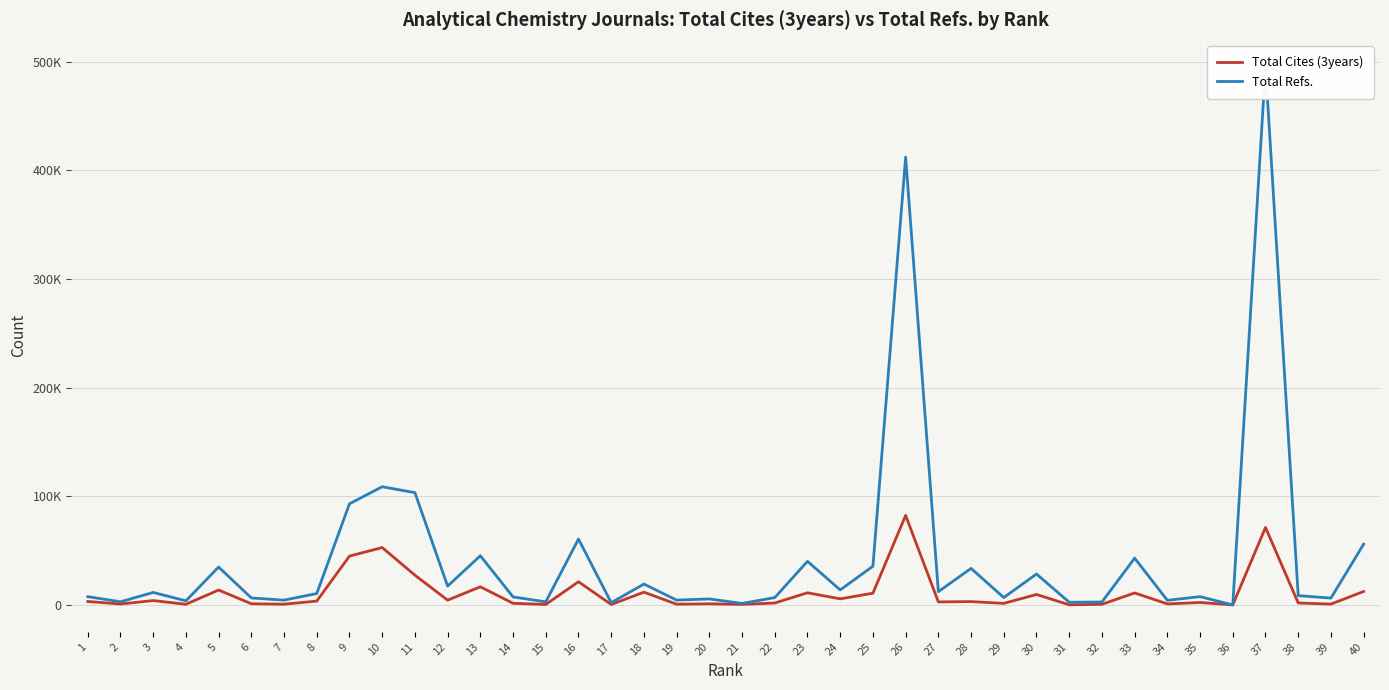

How many categories are shown in the chart?

40